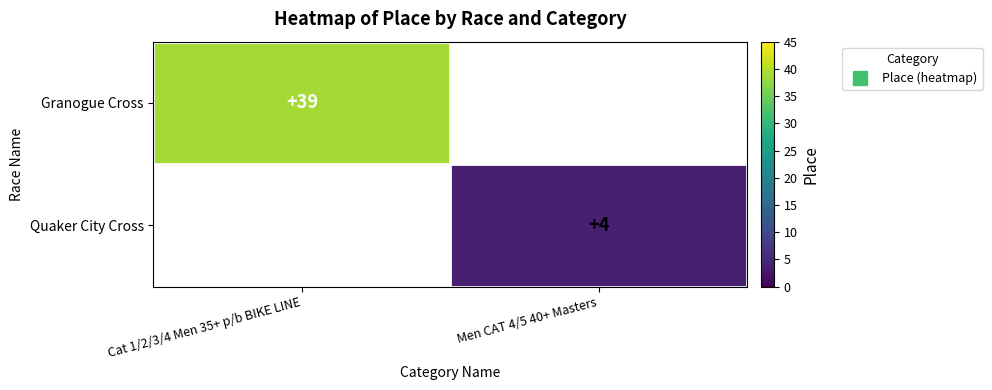

What is the minimum value shown in the chart?

4.0